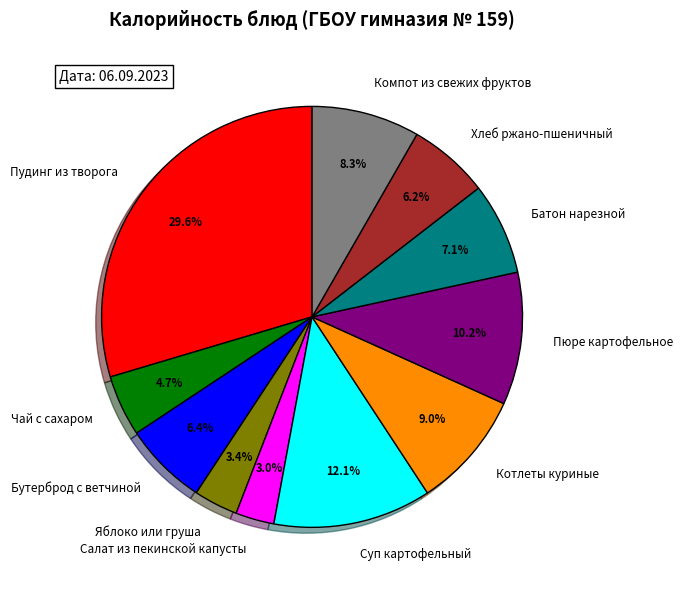

Which category has the biggest portion of the pie?

Пудинг из творога